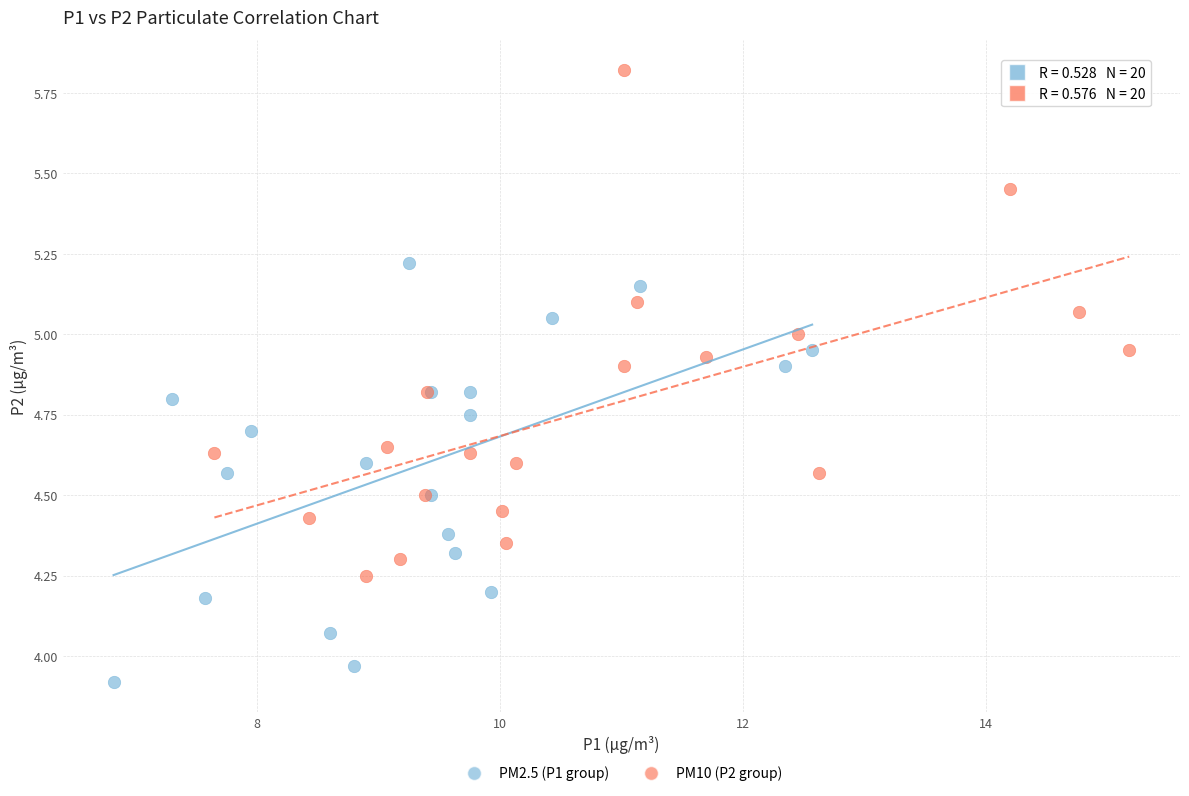

Which series has the widest spread of Y values?

PM10 (P2 group)